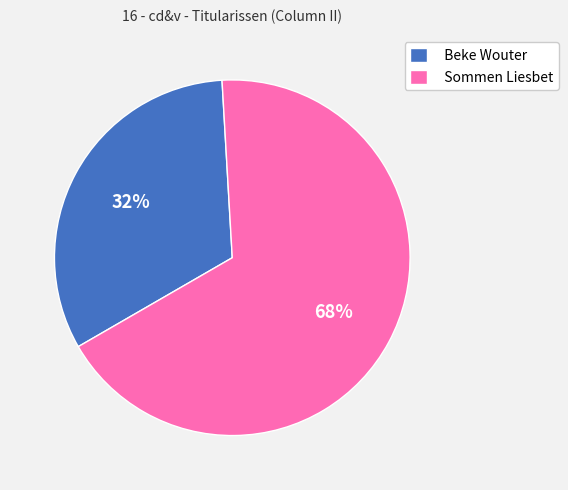

What percentage is the Sommen Liesbet slice, to the nearest percent?

68%